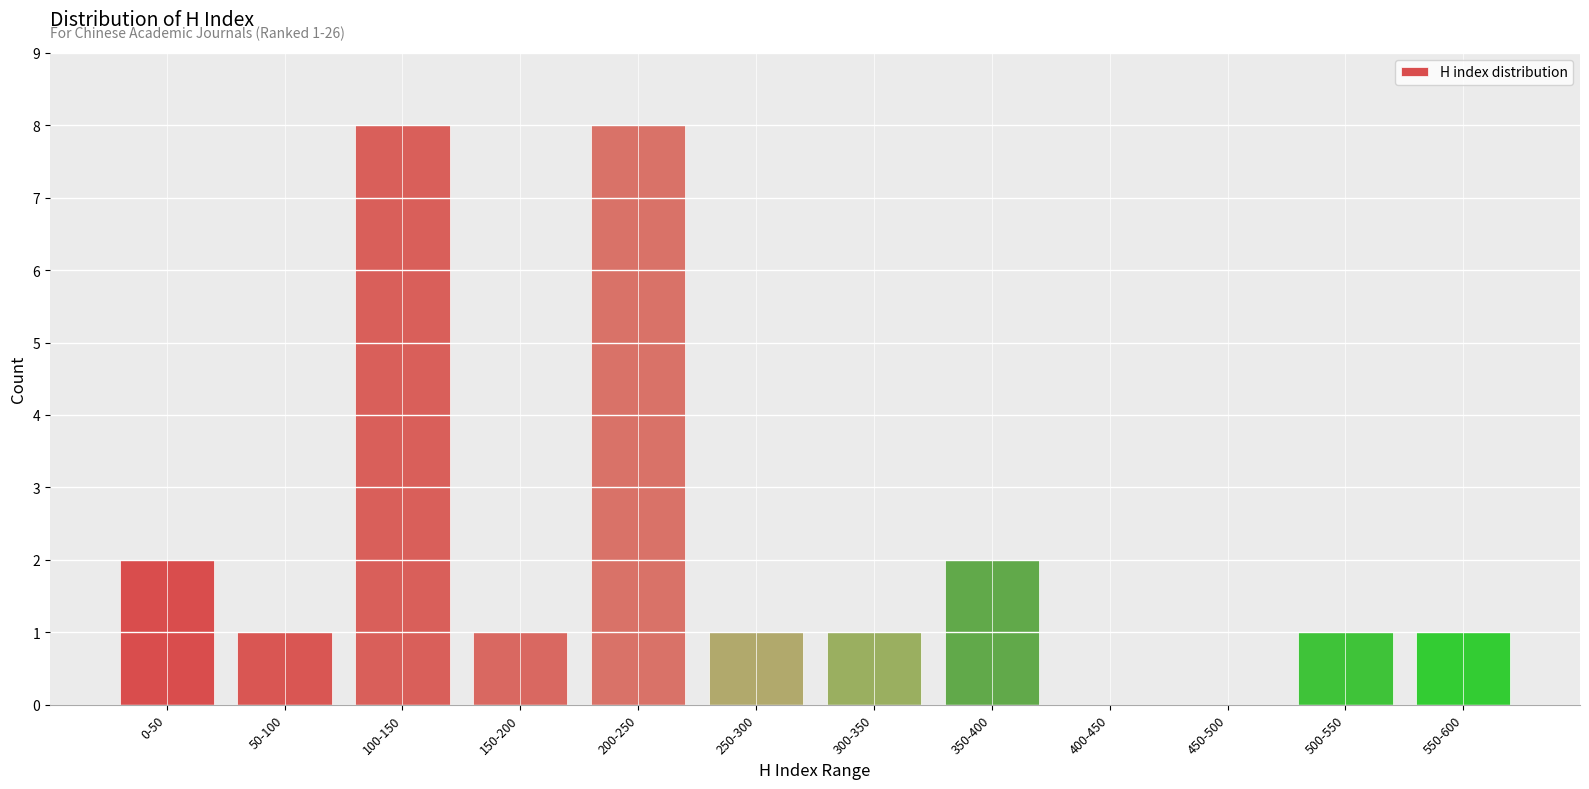

Reading right to left, extract all data points from this chart.

550-600=1	500-550=1	450-500=0	400-450=0	350-400=2	300-350=1	250-300=1	200-250=8	150-200=1	100-150=8	50-100=1	0-50=2